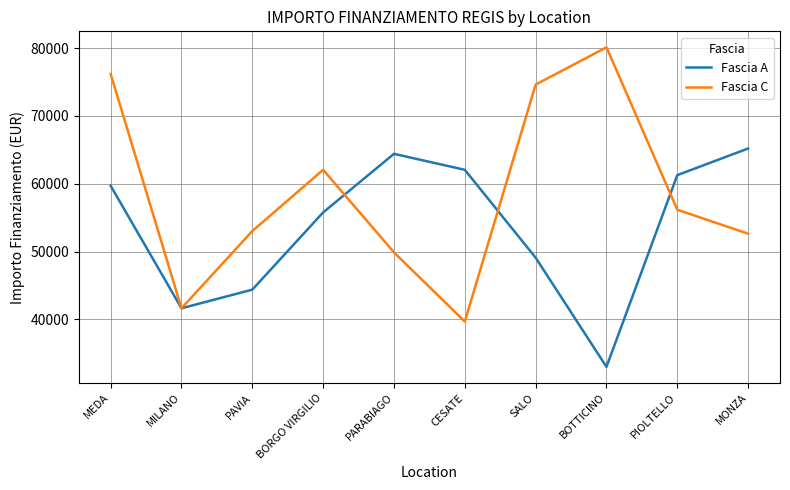

Rank the series by their maximum value, from highest to lowest.

Fascia C, Fascia A